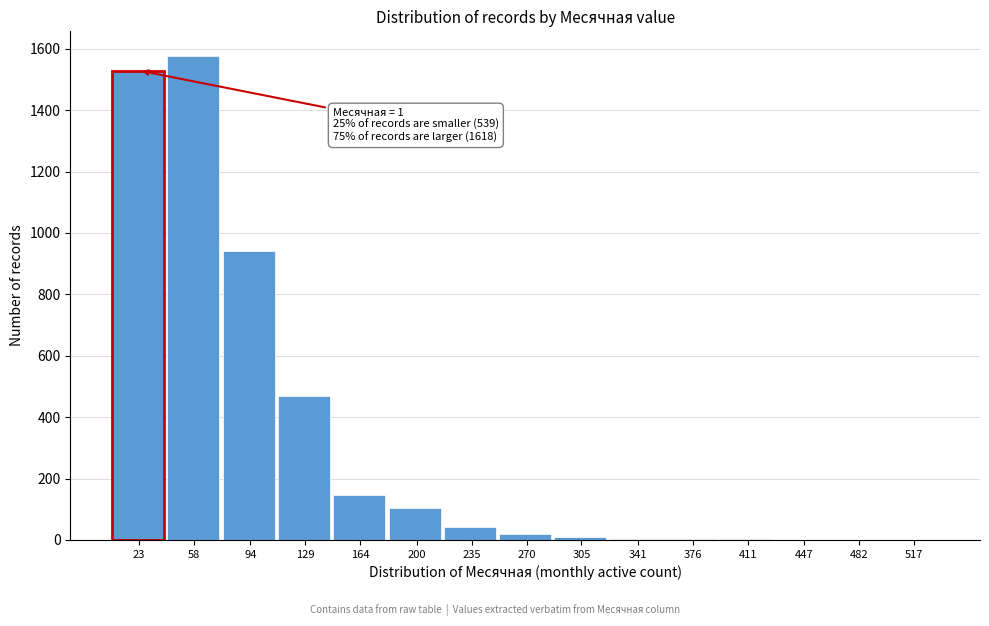

What is the sum of all values?

4847